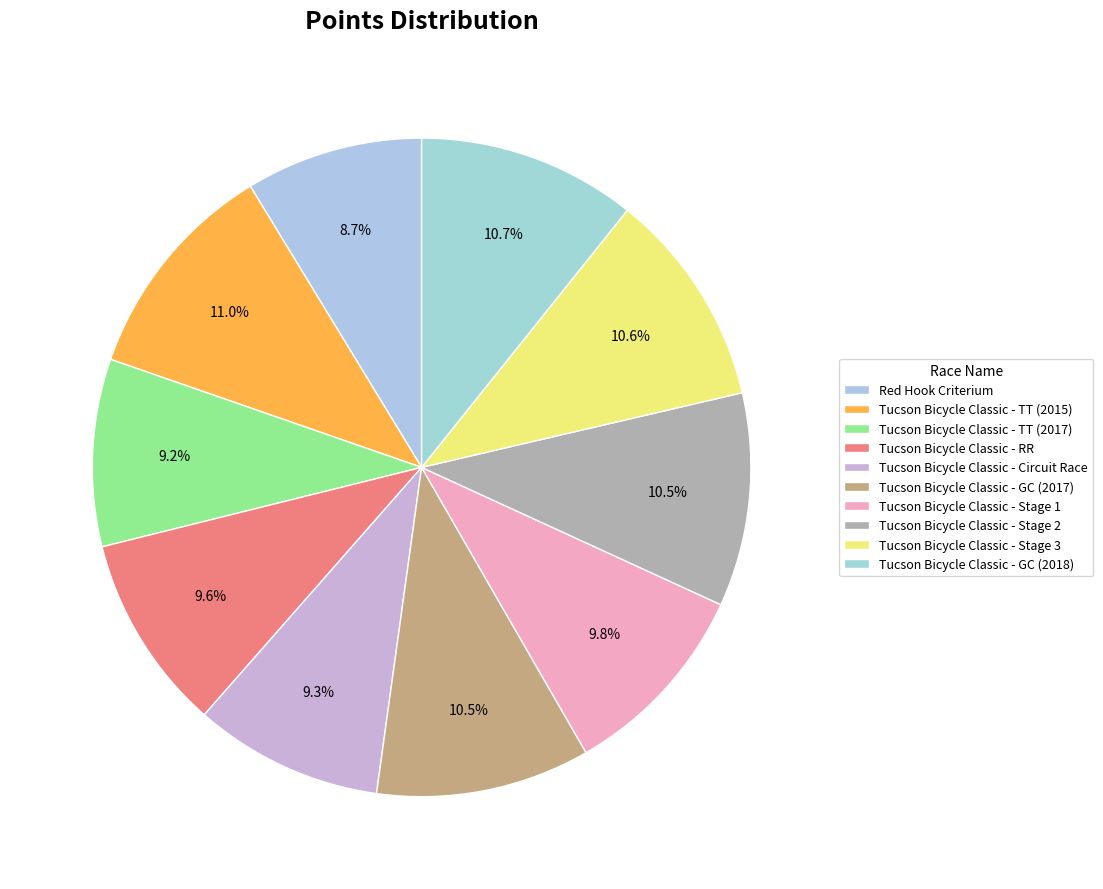

To the nearest percent, what is the combined percentage of Tucson Bicycle Classic - GC (2018) and Red Hook Criterium?

19%